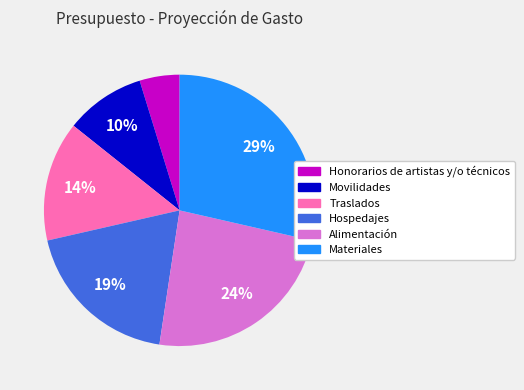

Which has a higher value, Honorarios de artistas y/o técnicos or Materiales?

Materiales